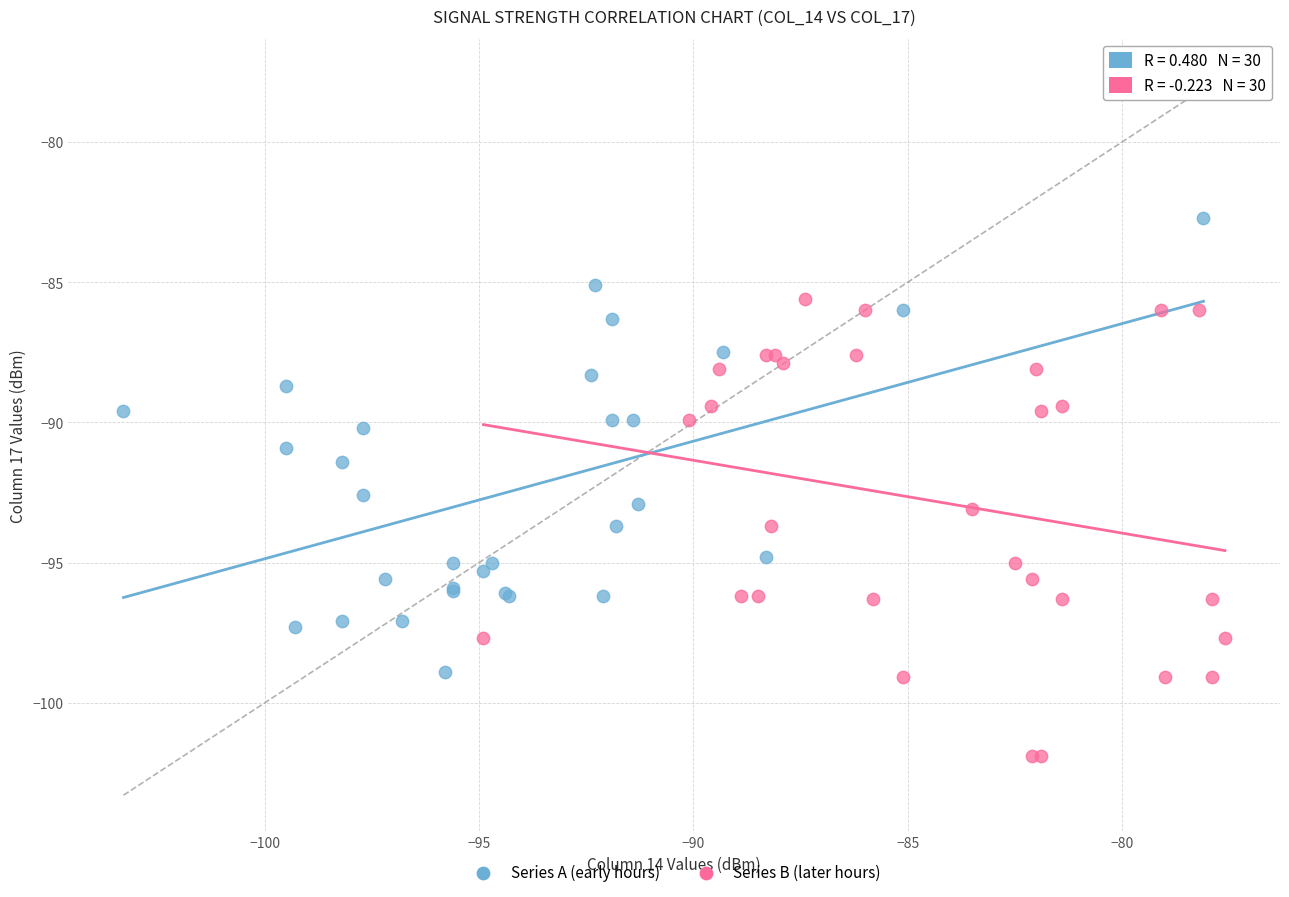

Which series reaches the minimum Y coordinate?

Series B (later hours)